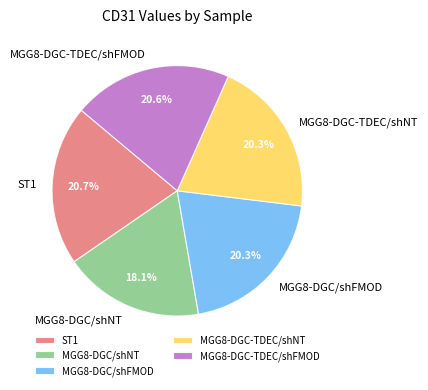

Between ST1 and MGG8-DGC/shNT, which is larger?

ST1